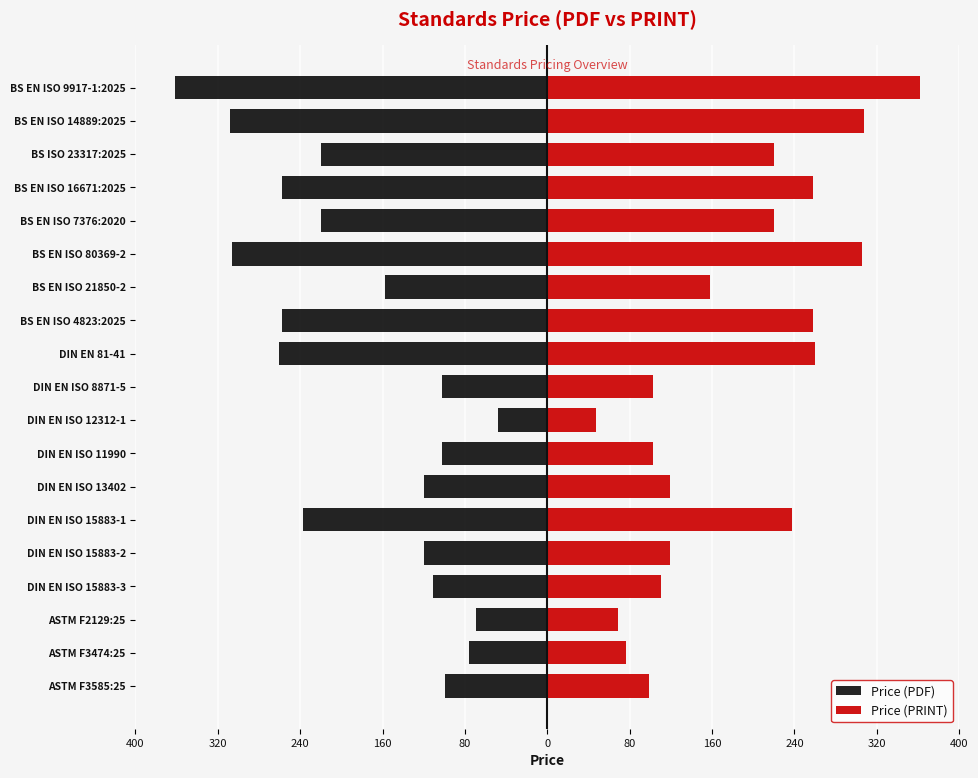

Which series has the largest total across all categories?

Price (PRINT)